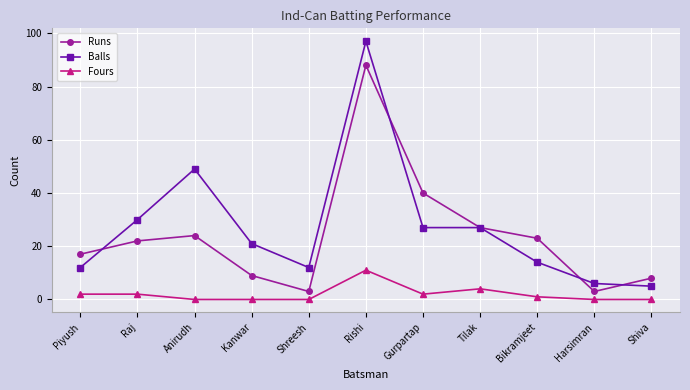

Which category has the highest value in the Fours series?

Rishi